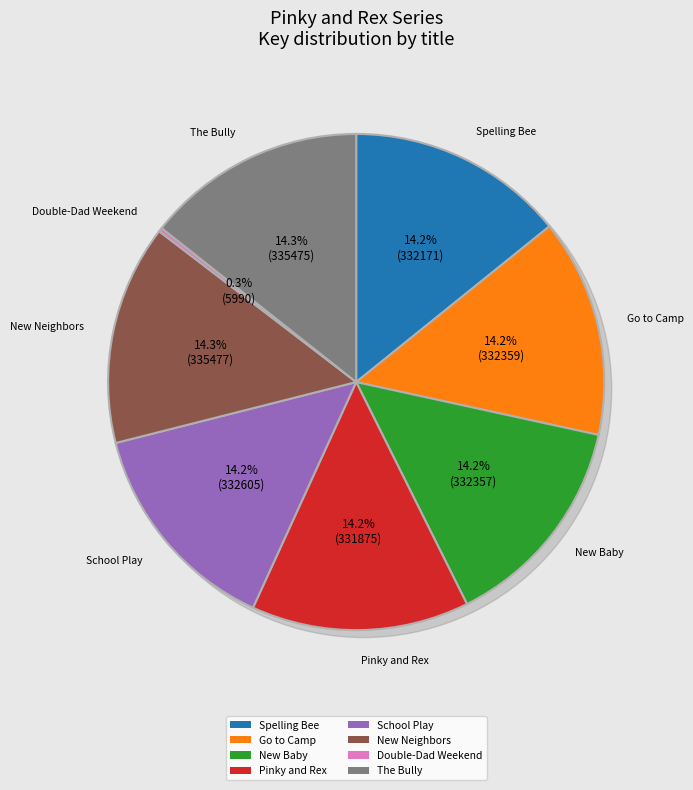

To the nearest percent, what is the difference between the largest and smallest slice percentages?

14%